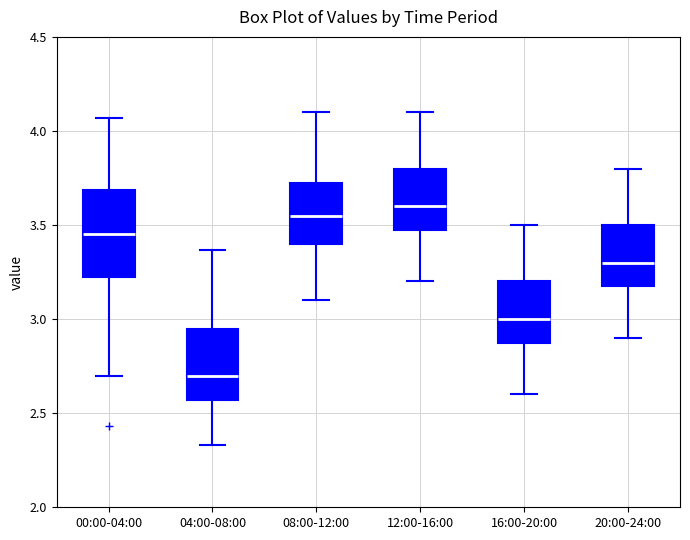

Reading left to right, transcribe this box plot: for each box, give where its median line is, the range the box spans, and where its two whiskers end, as read against the y-axis. The values are not printed on the chart, so give them approximately, as read against the axis.

00:00-04:00: median 3.45, box 3.20 to 3.70, whiskers 2.70 to 4.05
04:00-08:00: median 2.70, box 2.55 to 2.95, whiskers 2.35 to 3.35
08:00-12:00: median 3.55, box 3.40 to 3.75, whiskers 3.10 to 4.10
12:00-16:00: median 3.60, box 3.50 to 3.80, whiskers 3.20 to 4.10
16:00-20:00: median 3.00, box 2.90 to 3.20, whiskers 2.60 to 3.50
20:00-24:00: median 3.30, box 3.20 to 3.50, whiskers 2.90 to 3.80